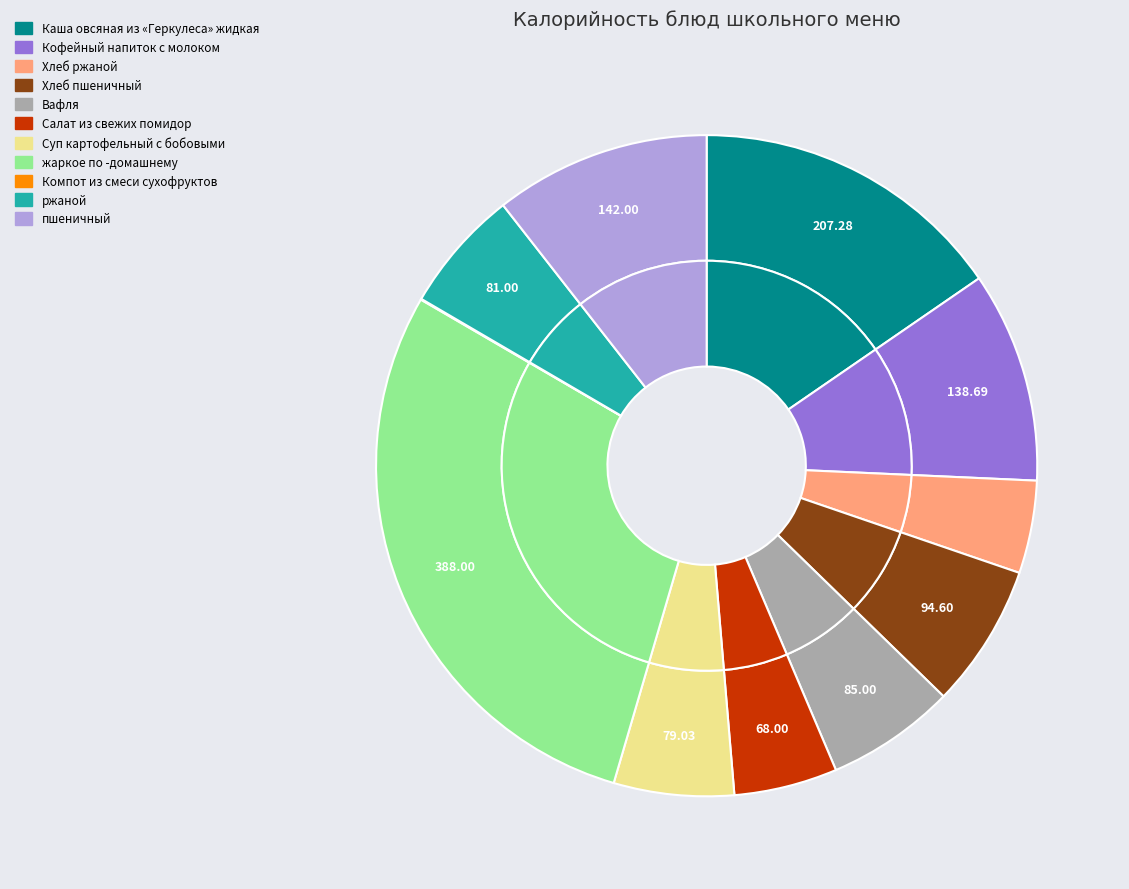

Is it true that Хлеб пшеничный is 17% of the pie?

False